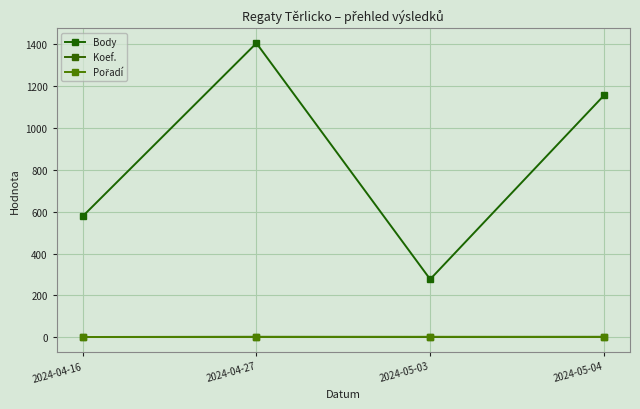

Does the chart have visible grid lines?

Yes